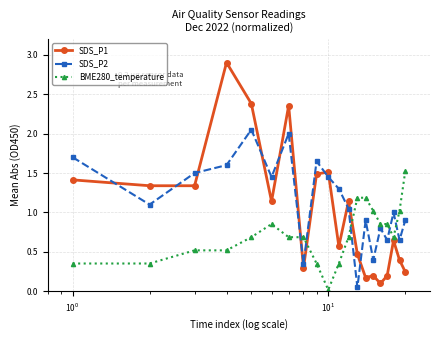

Which series has the widest spread of values?

SDS_P1